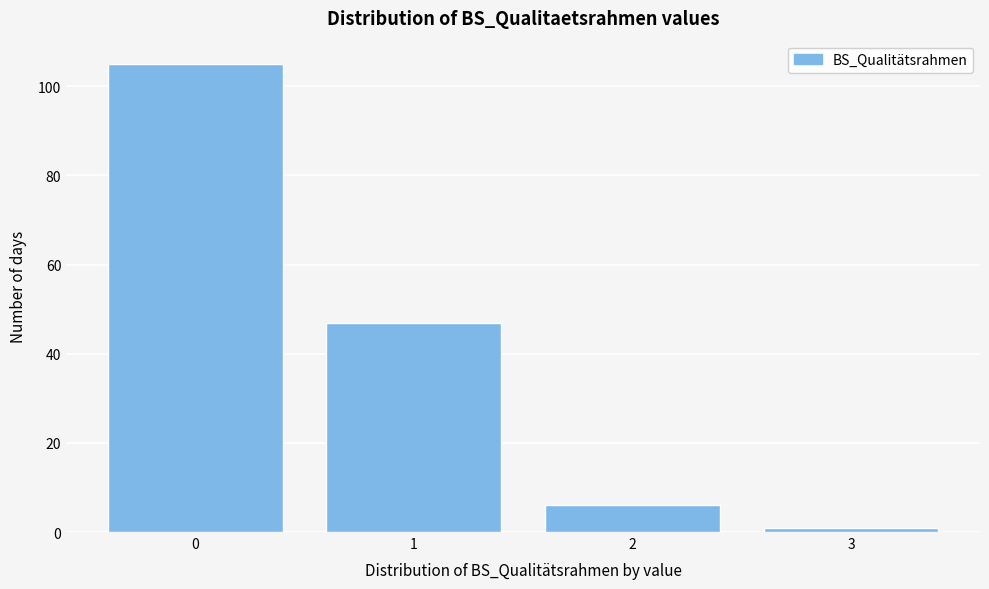

Reading left to right, list every bar in this chart as the range it spans on the x-axis followed by its height. The values are not printed on the chart, so give them approximately, as read against the axis.

-0.5 to 0.5: 106
0.5 to 1.5: 48
1.5 to 2.5: 6
2.5 to 3.5: under 2